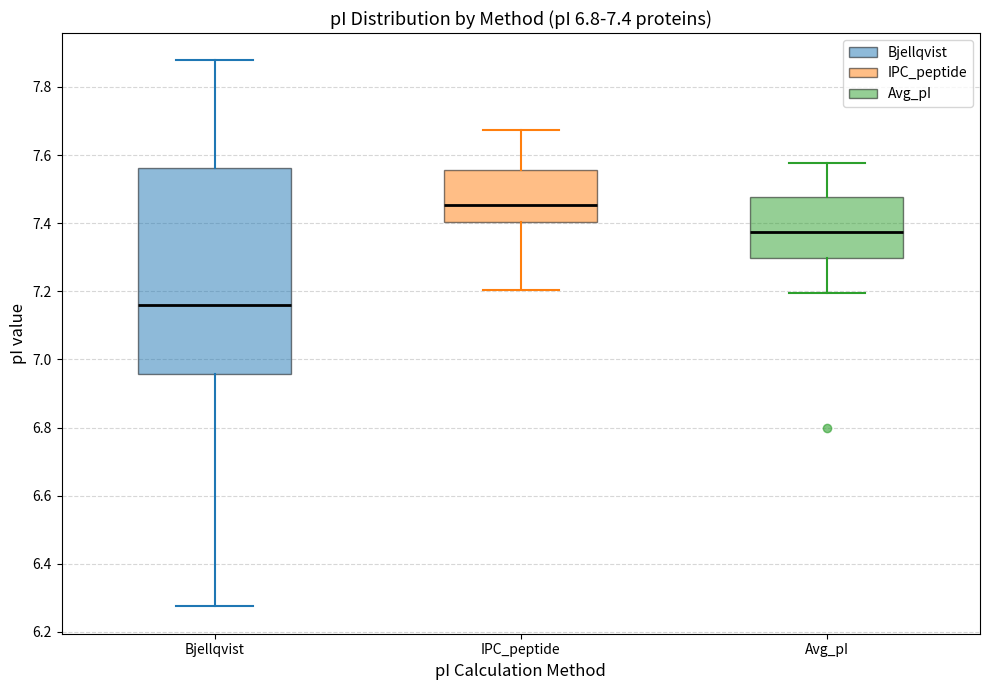

Comparing the boxes themselves (not the whiskers), which one is the tallest?

Bjellqvist